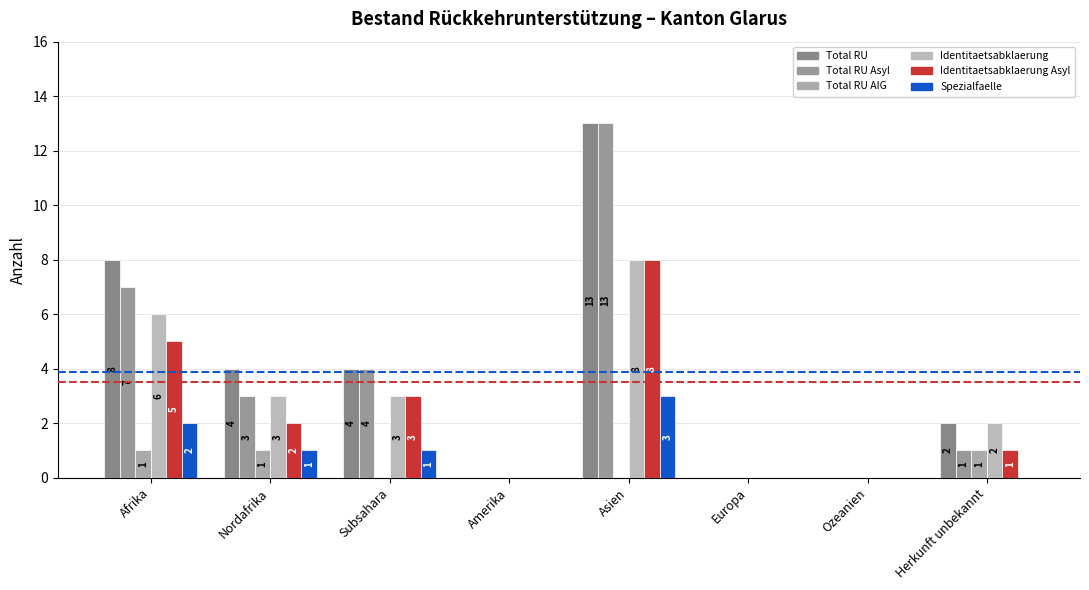

What is the label of the 2nd bar from the right?

Ozeanien